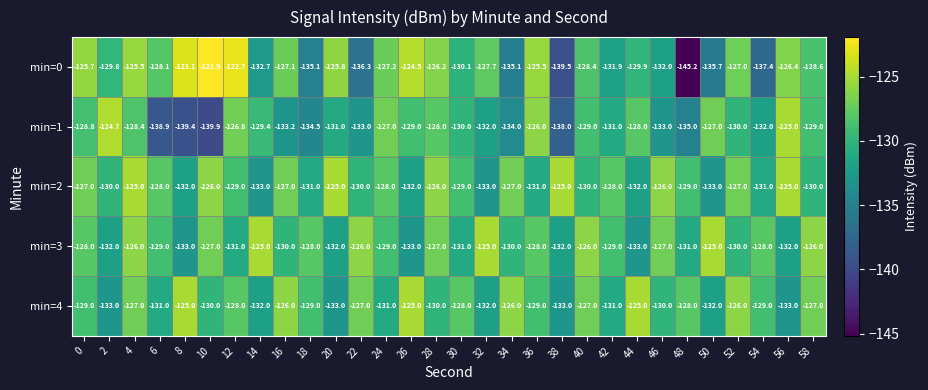

How many distinct data groups are displayed?

5